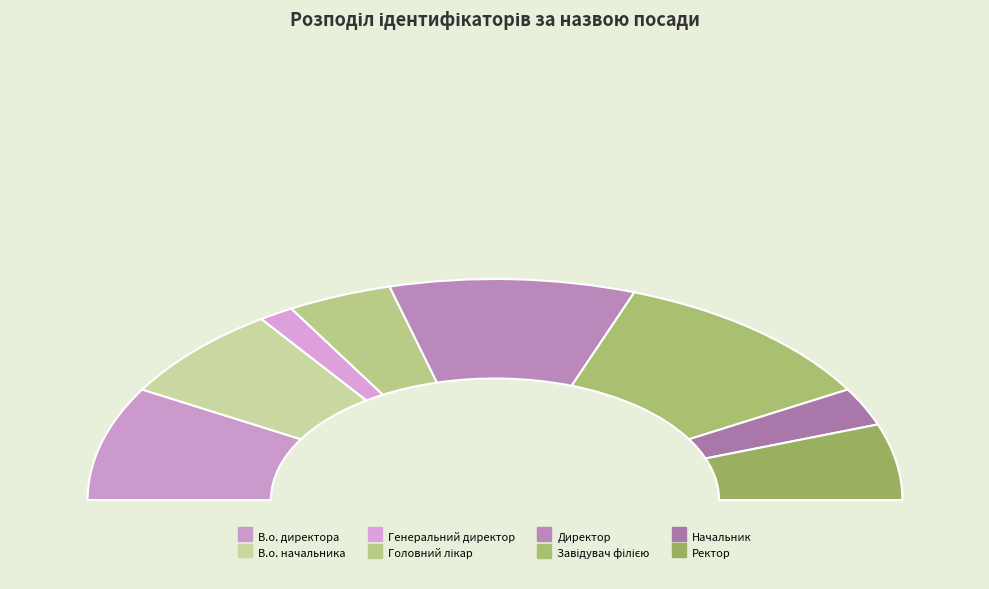

The Начальник slice represents 14% of the pie. True or false?

False